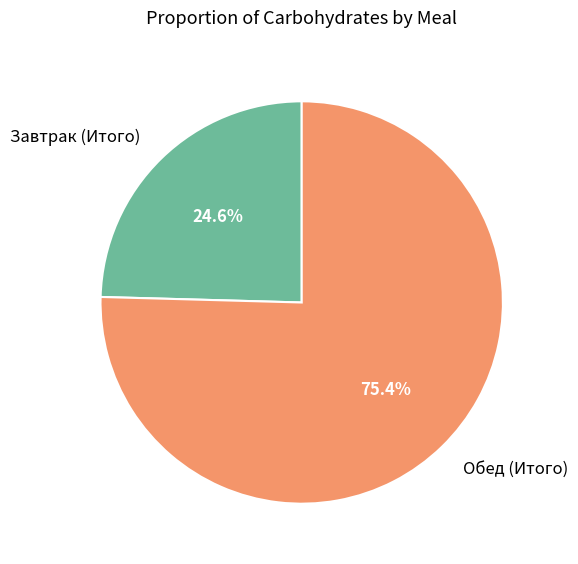

To the nearest percent, what is the combined percentage of Обед (Итого) and Завтрак (Итого)?

100%